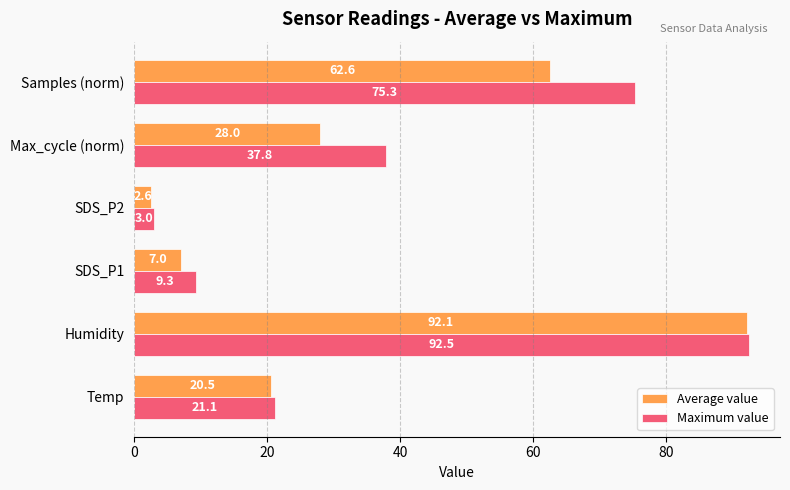

Is it true that Maximum value equals 37.8 at Max_cycle (norm)?

True